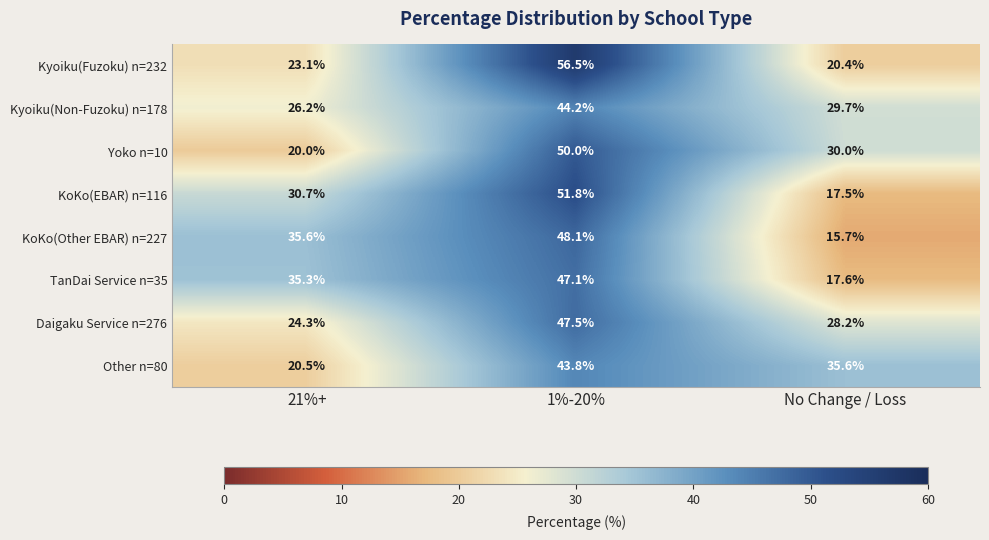

Which series changed the most between 1%-20% and No Change / Loss?

Kyoiku(Fuzoku) n=232